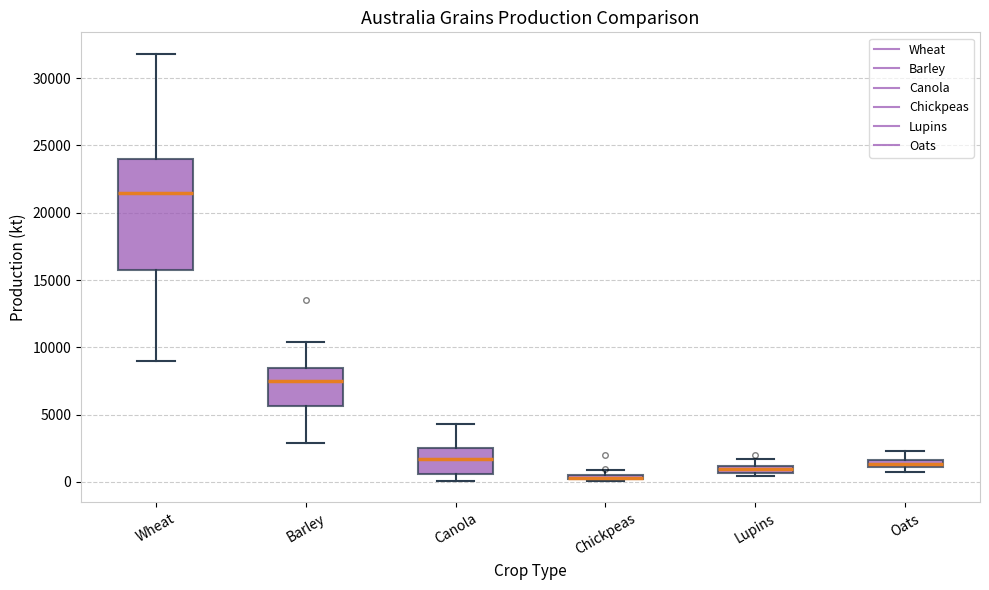

Where is the lower edge of the box for Lupins on the y-axis? The values are not printed on the chart, so give them approximately, as read against the axis.

500